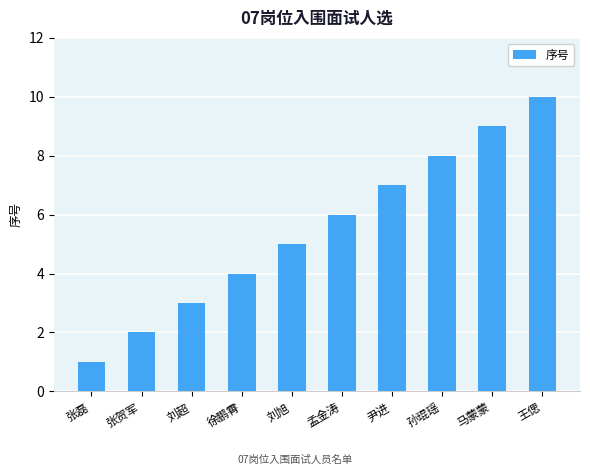

What value does the data have at 孙琨瑶?

8